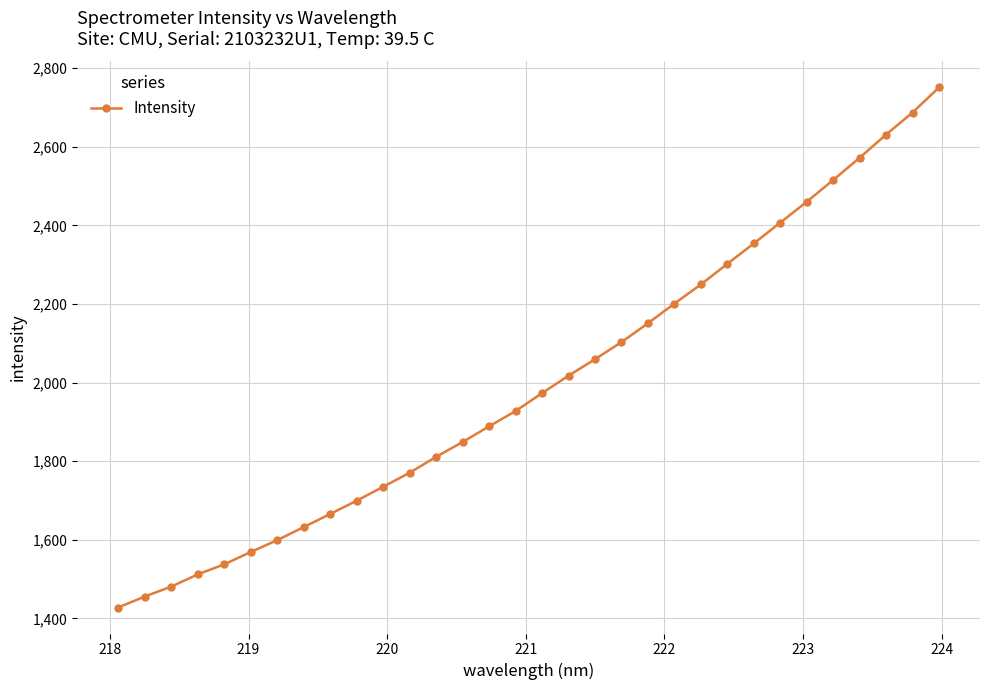

What is the greatest value displayed?

2750.8